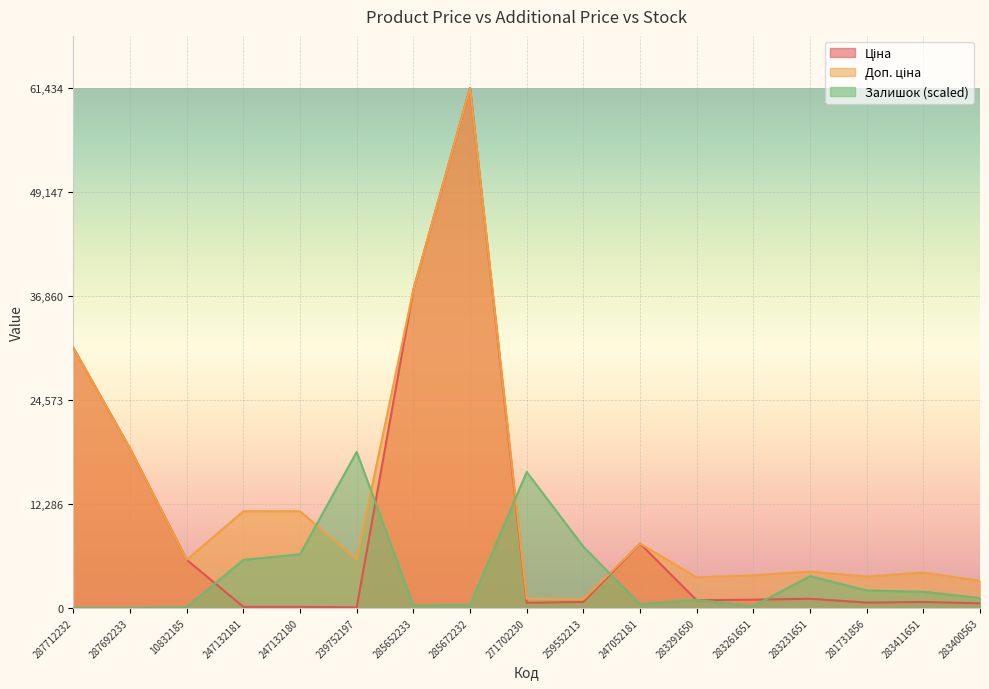

What is the label of the 1st point from the right?

283400563